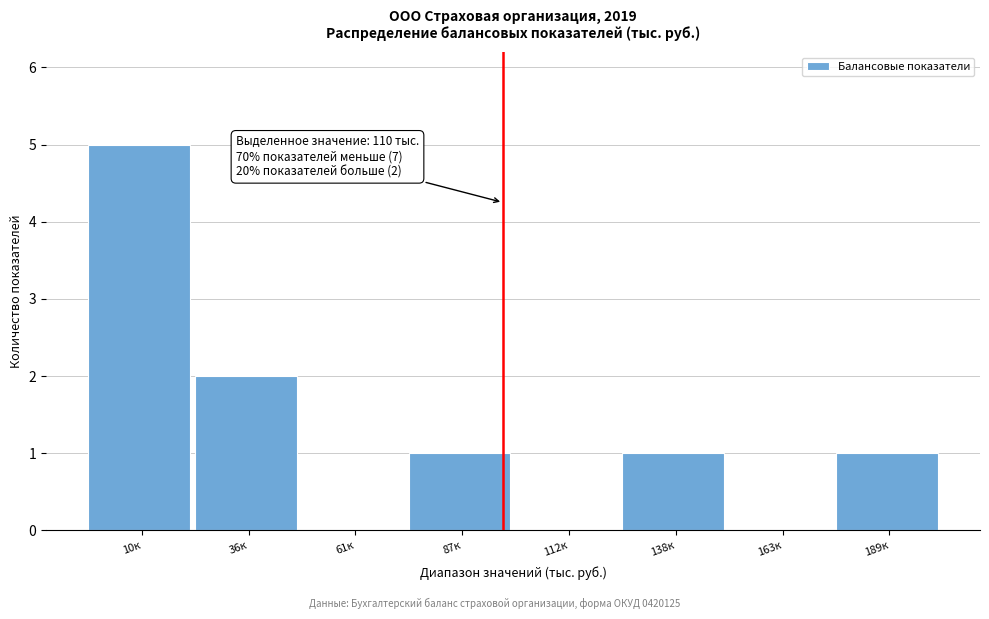

Reading left to right, extract all data points from this chart.

10к=5	36к=2	61к=0	87к=1	112к=0	138к=1	163к=0	189к=1